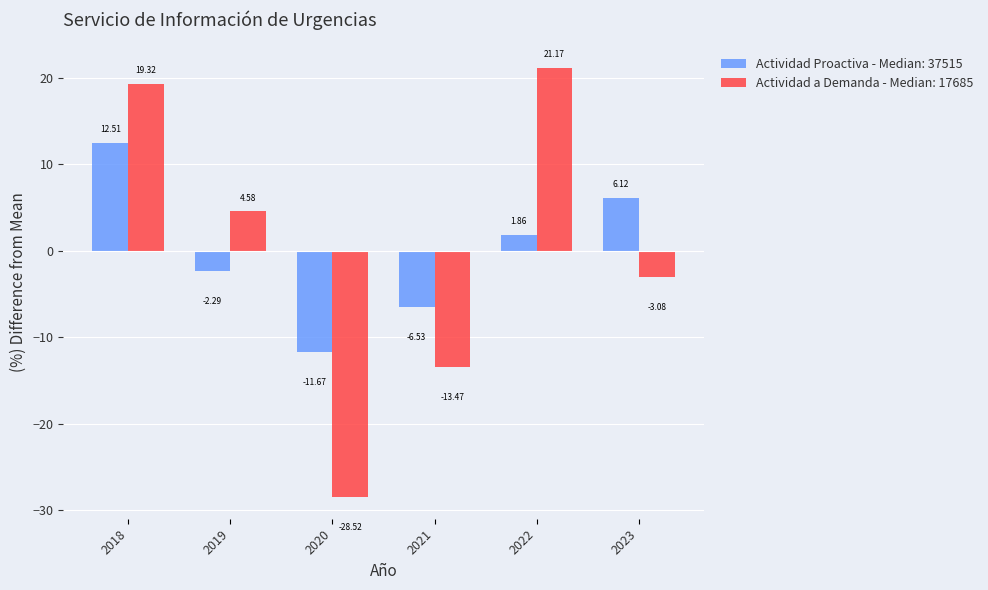

Rank the categories by Actividad Proactiva - Median: 37515 value from highest to lowest.

2018, 2023, 2022, 2019, 2021, 2020